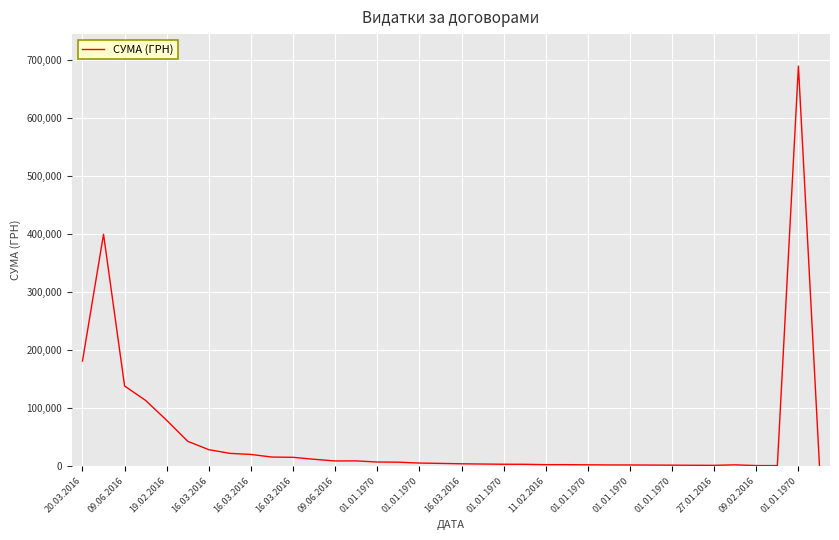

What is the difference between the maximum and minimum values?

689172.0